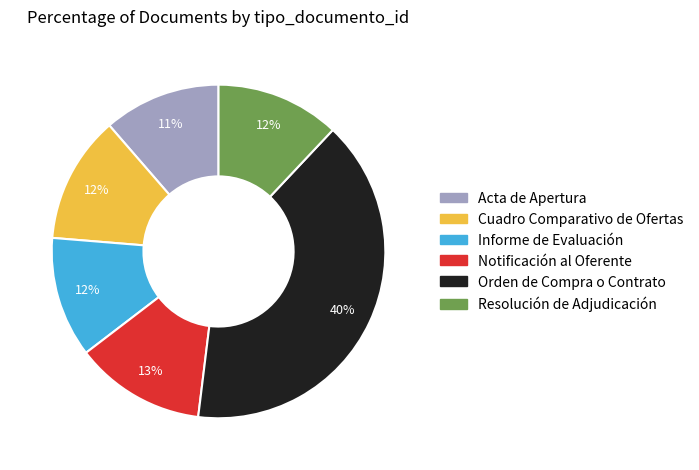

To the nearest percent, what is the difference between the Resolución de Adjudicación and Acta de Apertura slice percentages?

1%